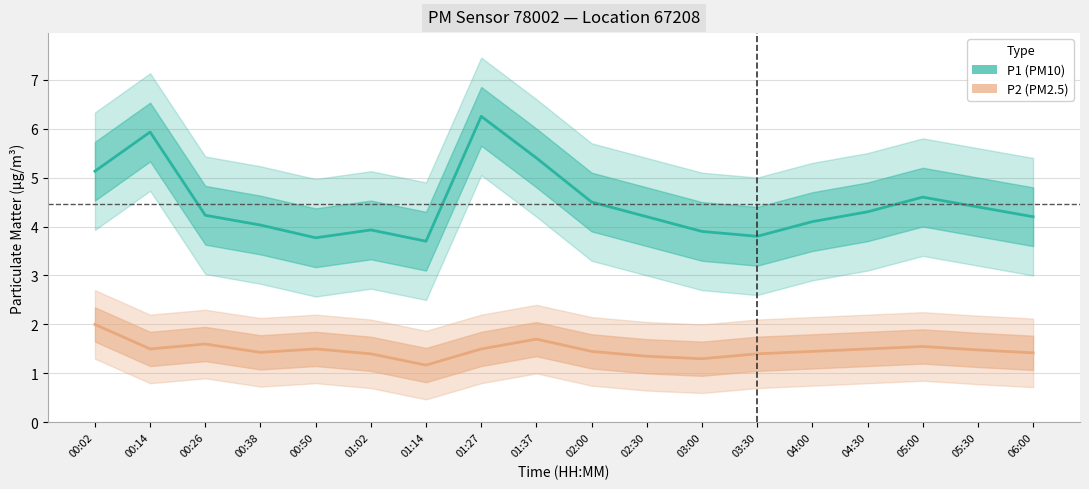

Which series has the widest spread of values?

P1 (PM10)